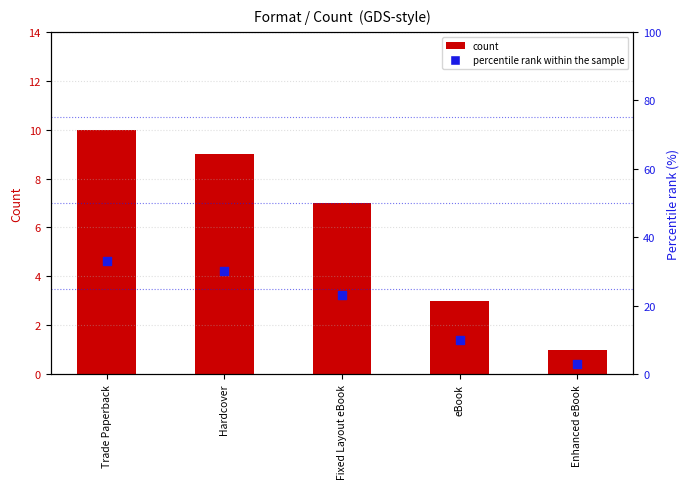

Which series has the largest total across all categories?

percentile rank within the sample